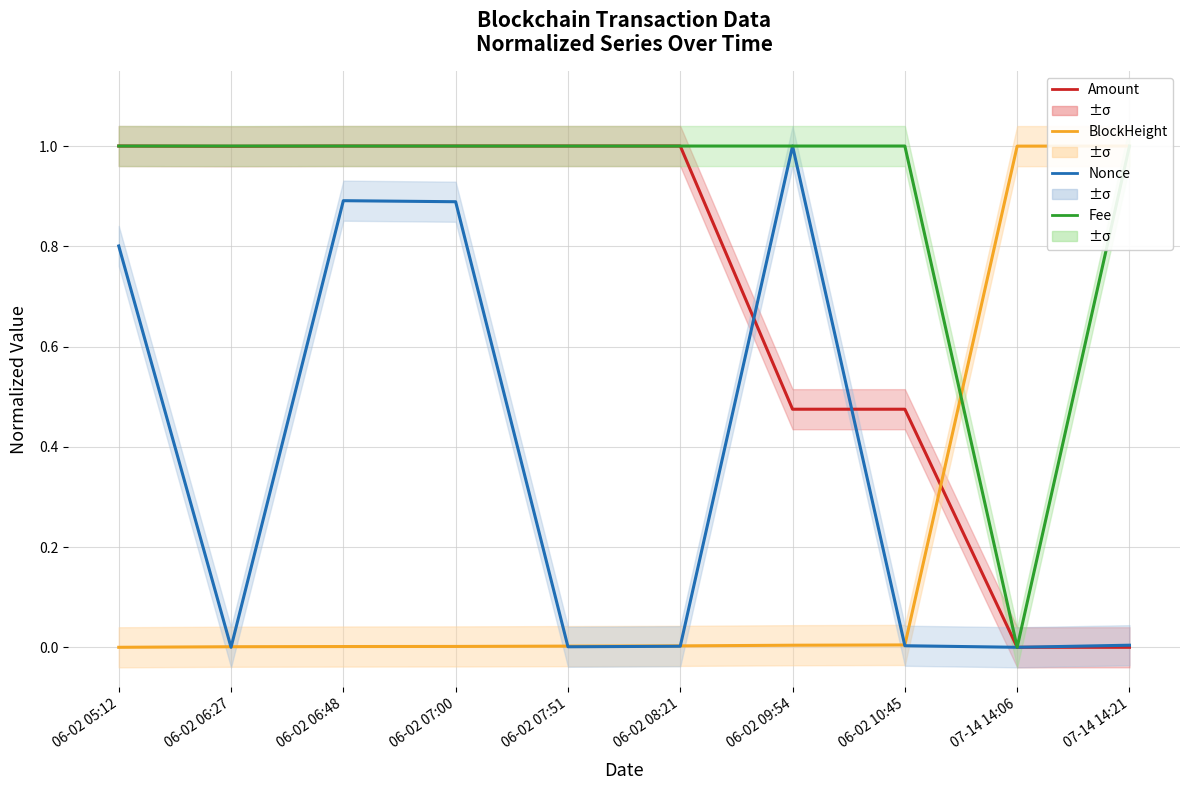

What are all the series names shown in the legend?

Amount, BlockHeight, Nonce, Fee